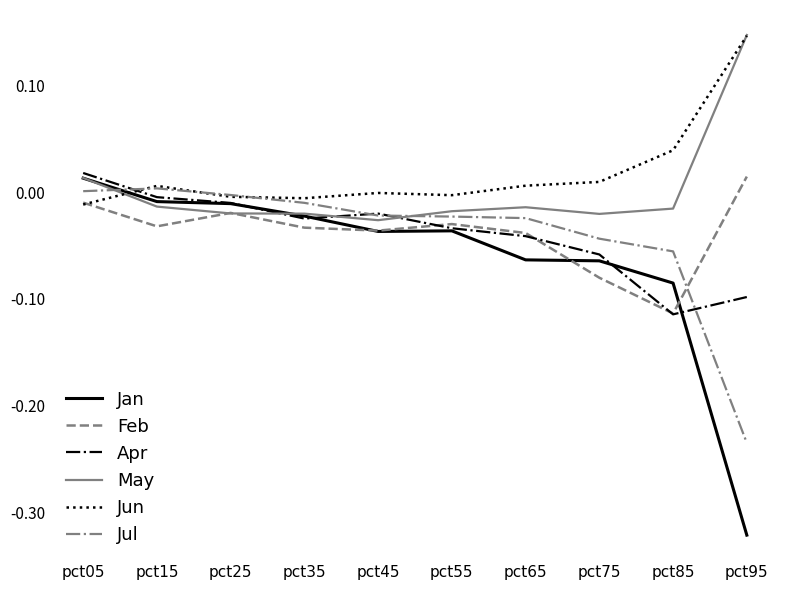

What are all the series names shown in the legend?

Jan, Feb, Apr, May, Jun, Jul